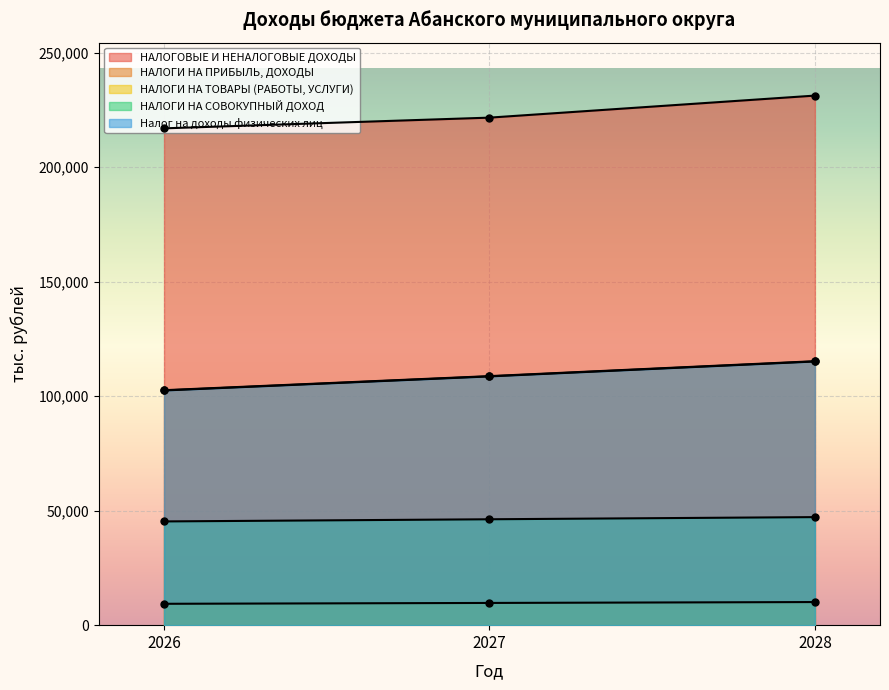

What is the average value of the НАЛОГОВЫЕ И НЕНАЛОГОВЫЕ ДОХОДЫ series?

223318.2